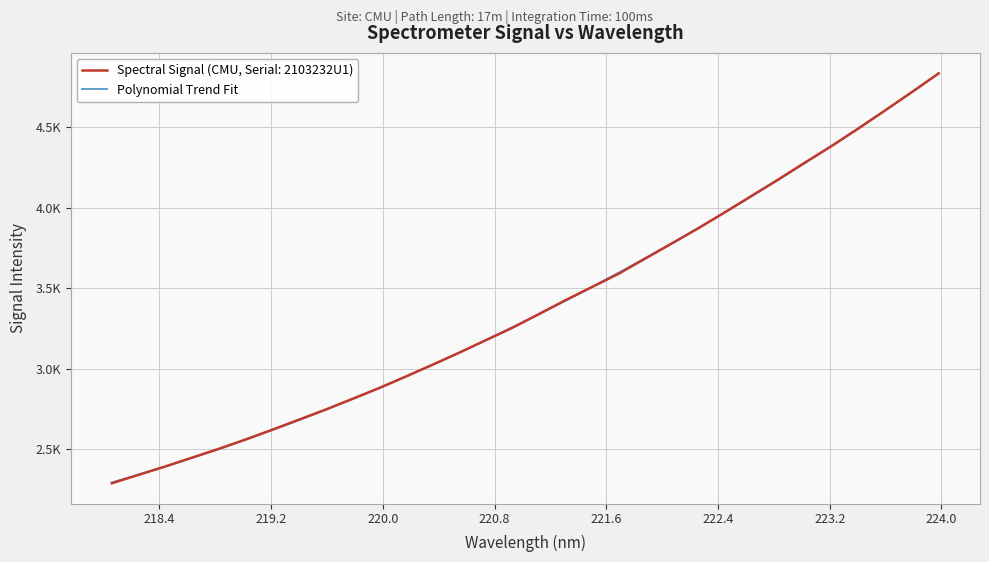

What are all the series names shown in the legend?

Spectral Signal (CMU, Serial: 2103232U1), Polynomial Trend Fit